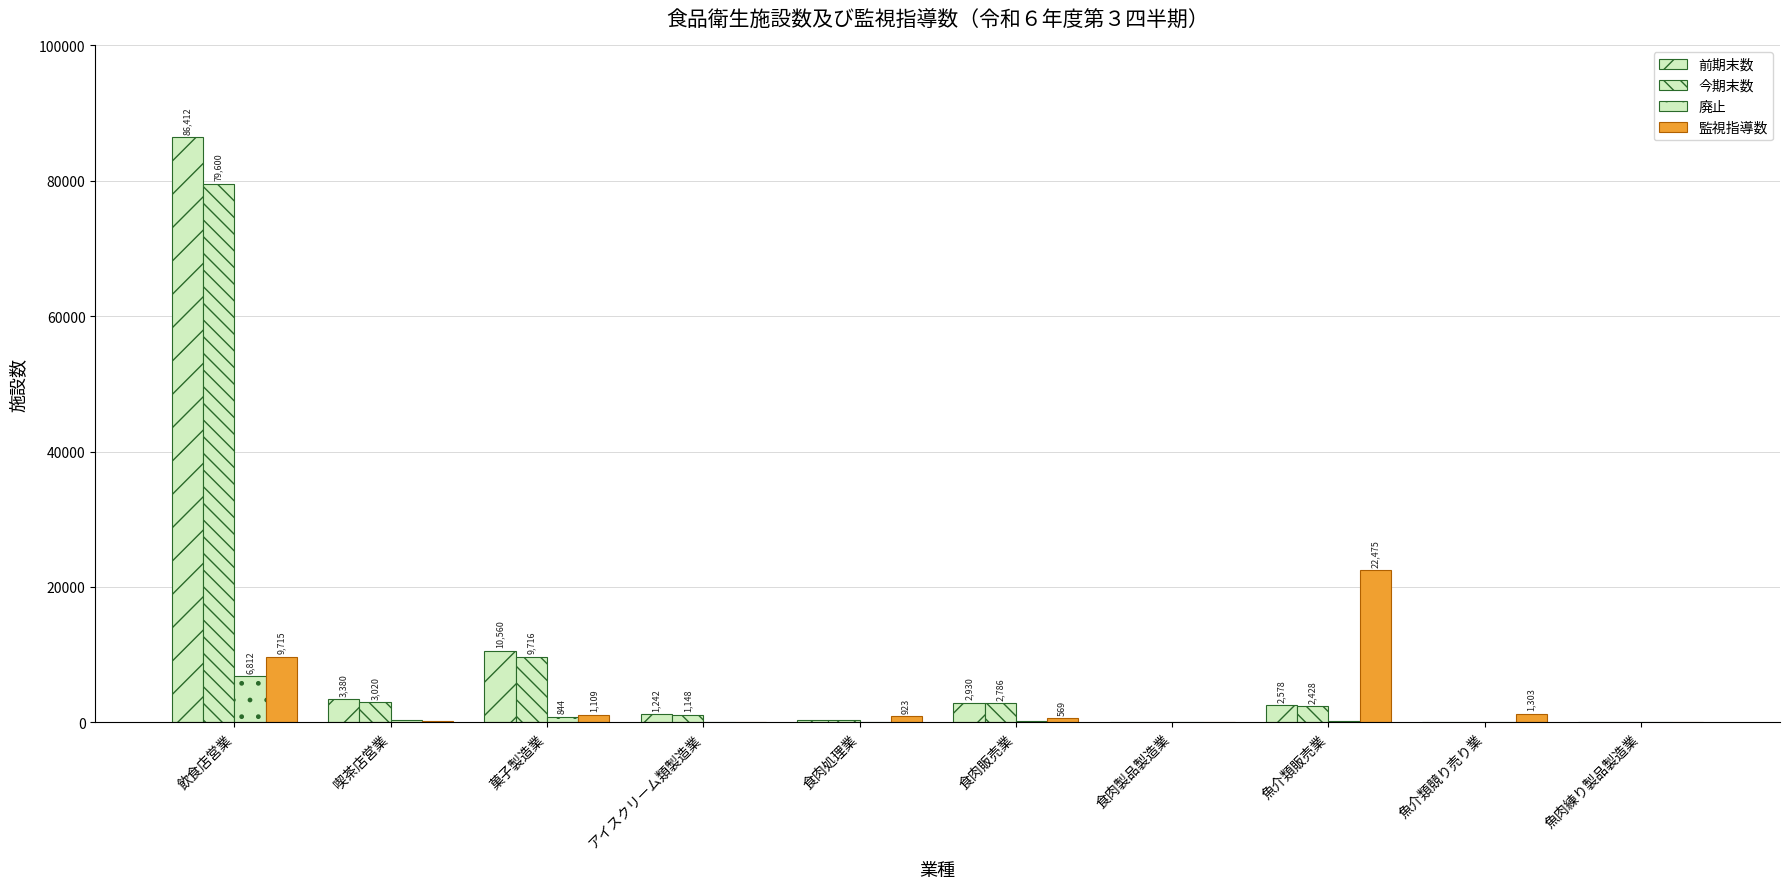

How many groups of bars are there?

10